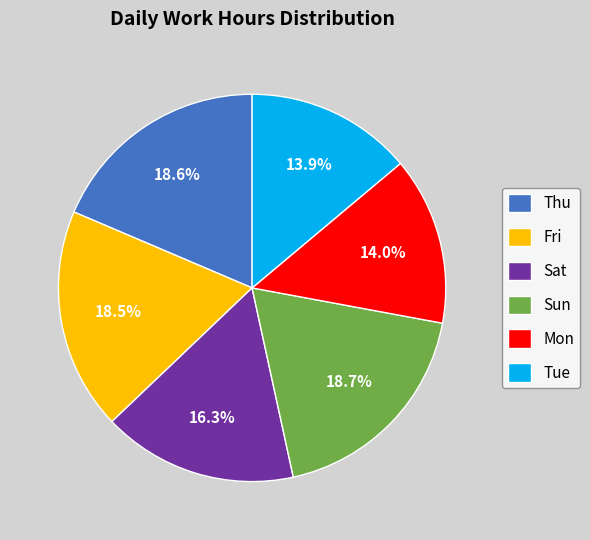

Is there a majority slice in this chart?

No